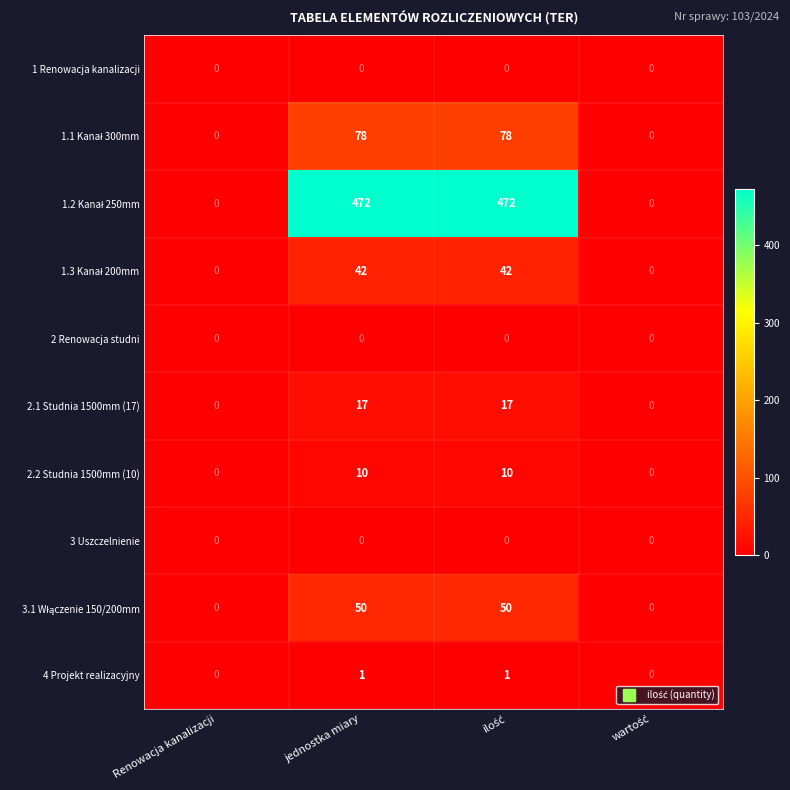

Is it true that 2.2 Studnia 1500mm (10) equals 10 at jednostka miary?

True